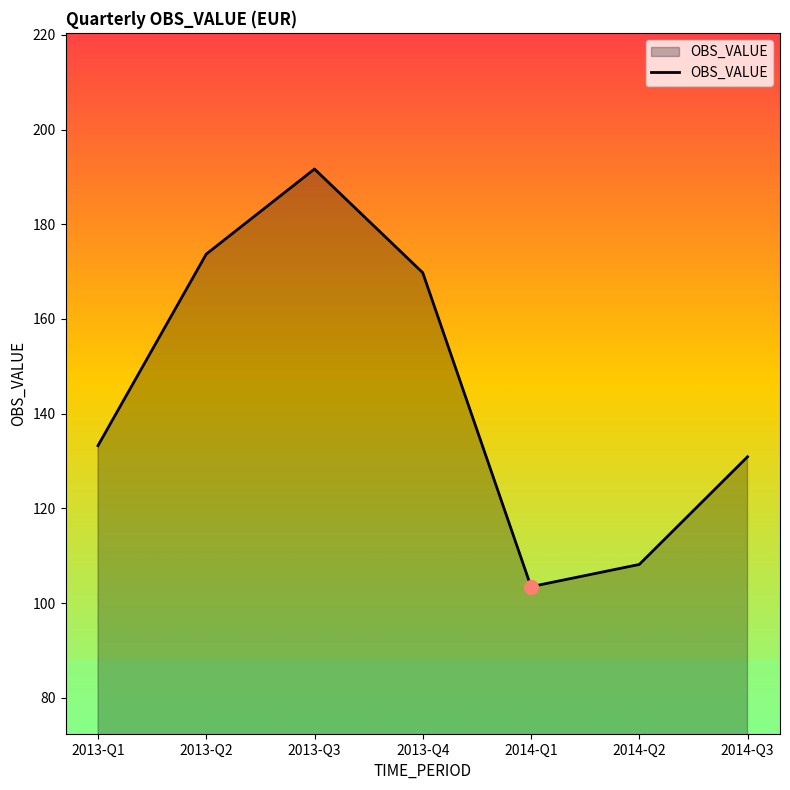

How many series are shown in this chart?

1